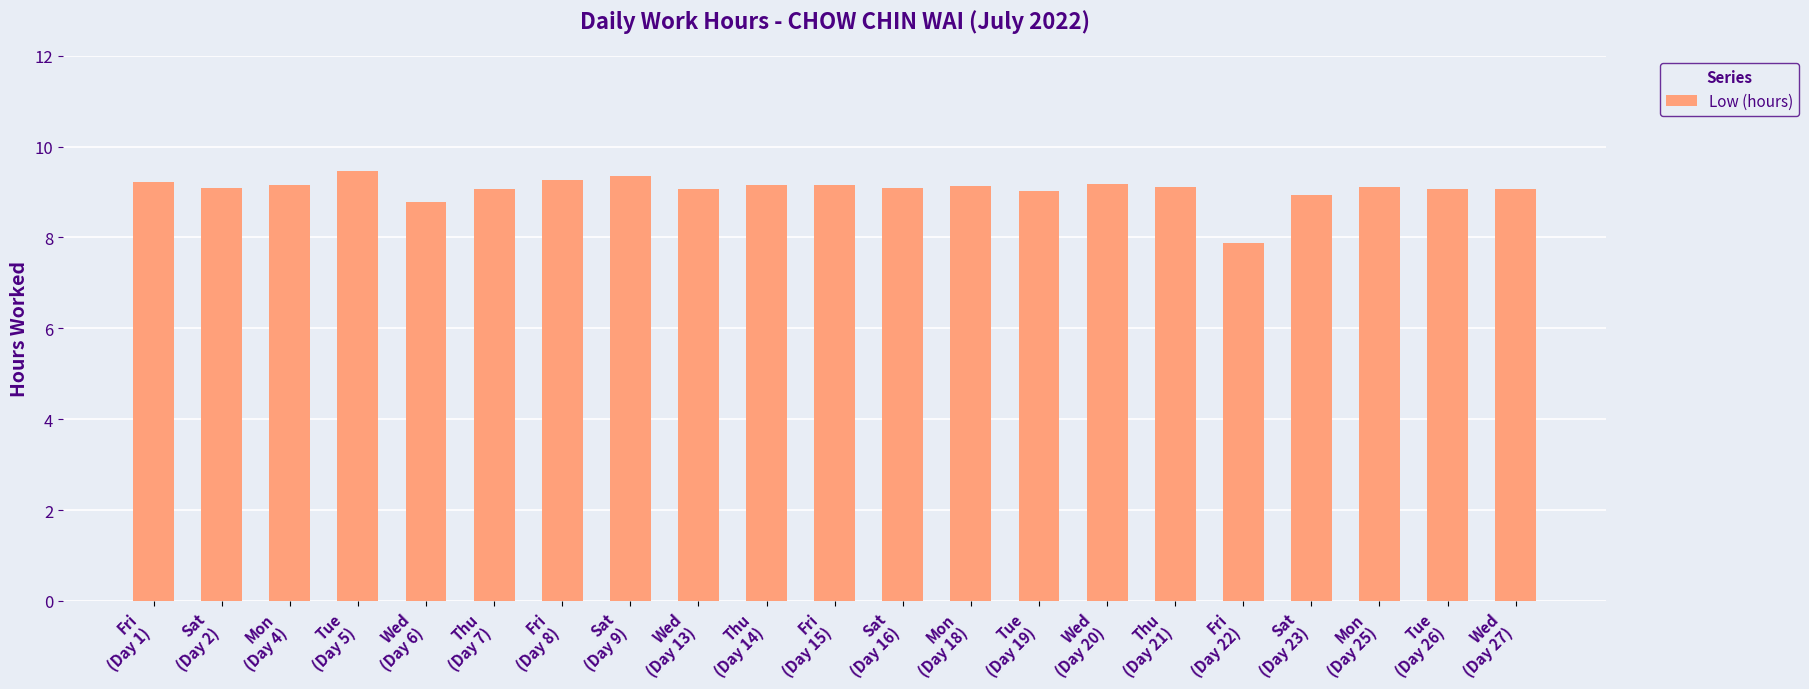

At which label is the value closest to 8?

Fri
(Day 22)